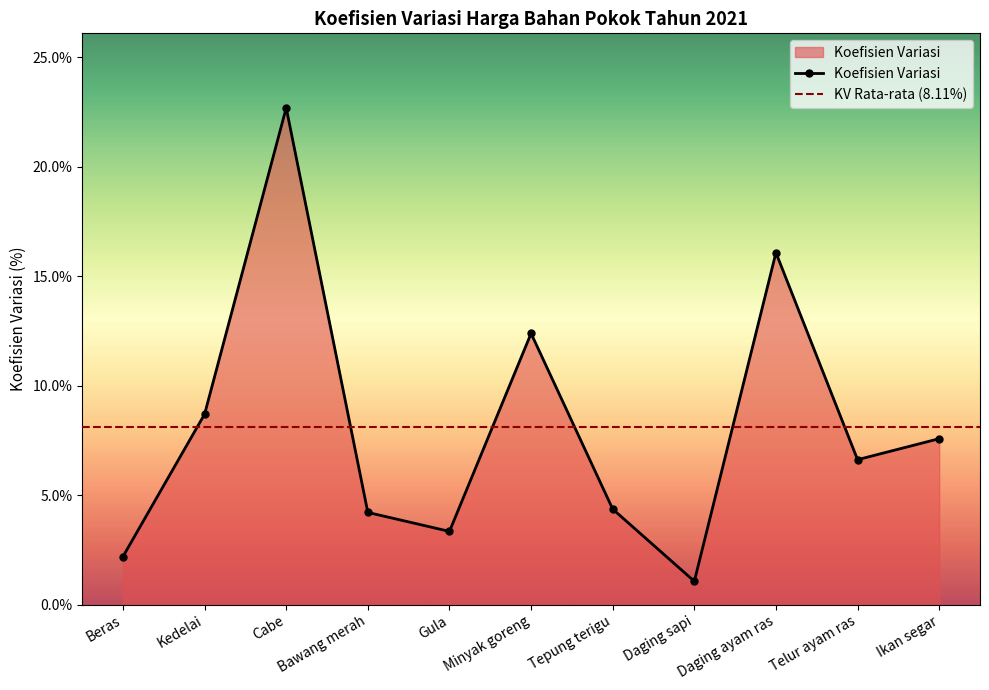

Reading right to left, list all the values displayed in this chart.

7.6	6.6	16.1	1.1	4.4	12.4	3.3	4.2	22.7	8.7	2.2